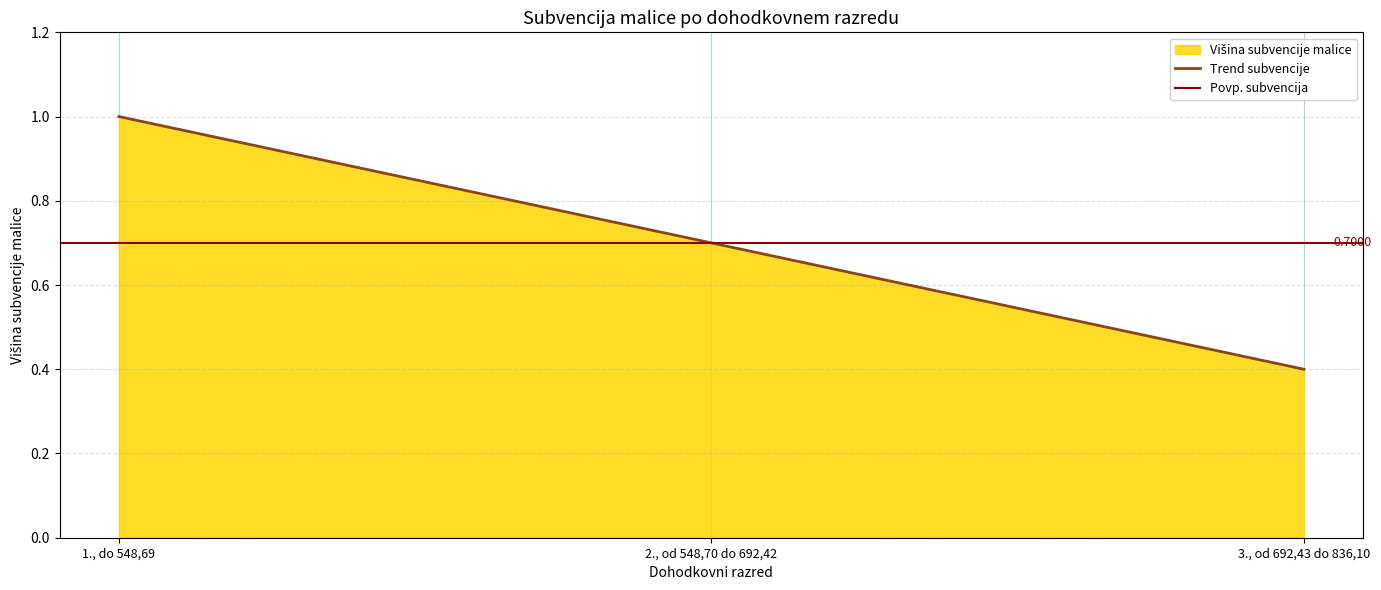

What is the label of the 3rd point from the left?

3., od 692,43 do 836,10